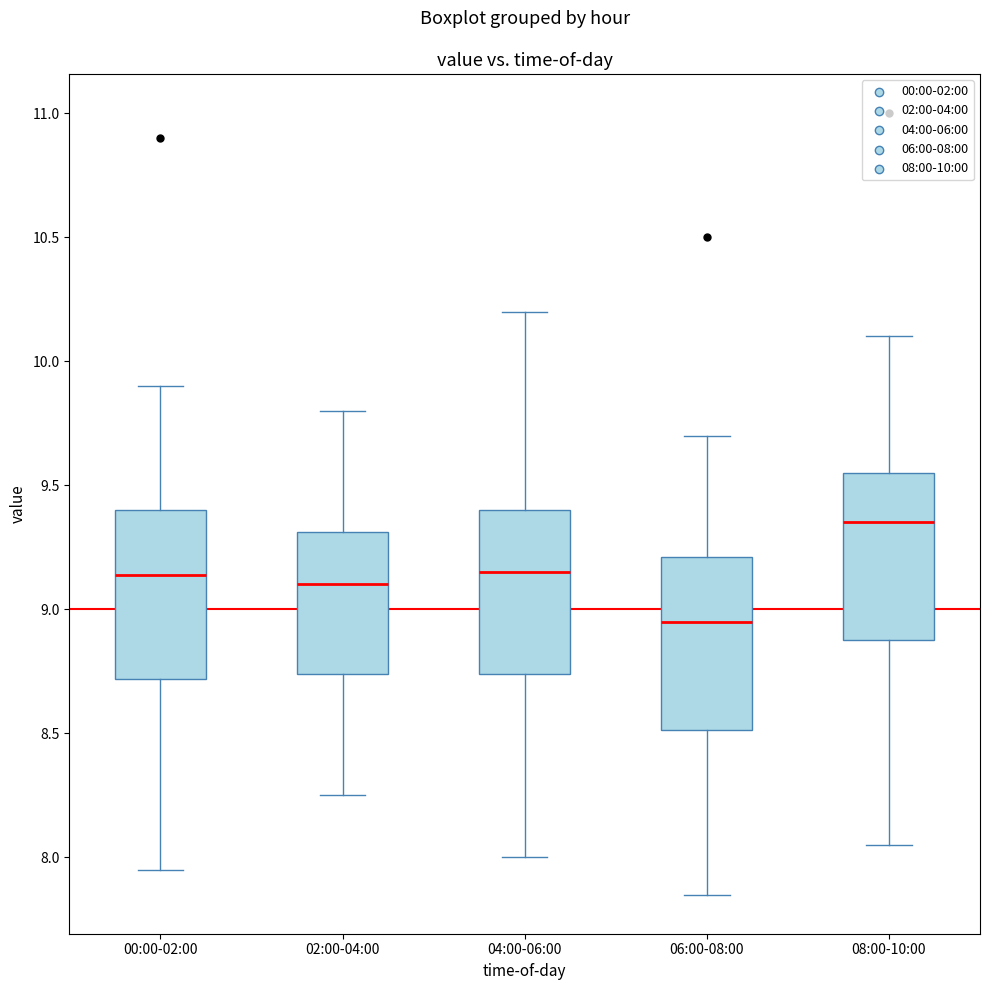

Where is the upper edge of the box for 08:00-10:00 on the y-axis? The values are not printed on the chart, so give them approximately, as read against the axis.

9.55